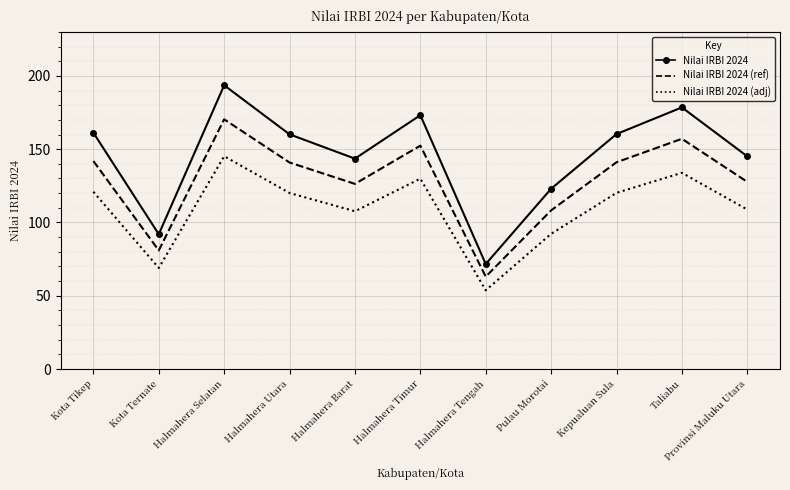

Which series has the widest spread of values?

Nilai IRBI 2024